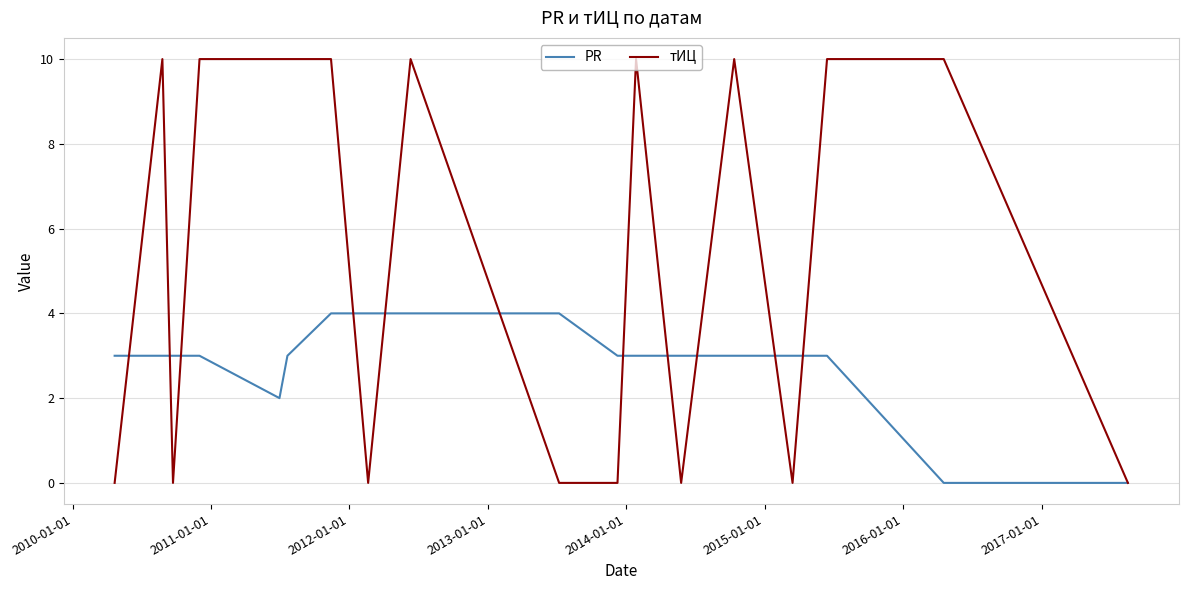

List the series in order of their overall mean, lowest first.

PR, тИЦ